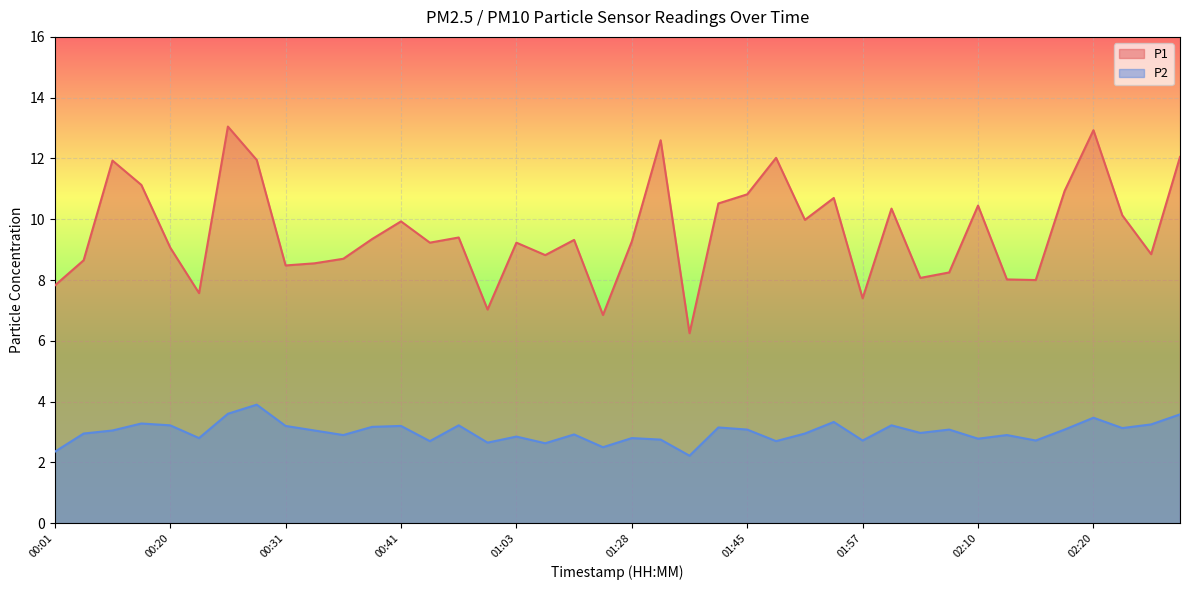

At which category is the sum across all series the highest?

00:25